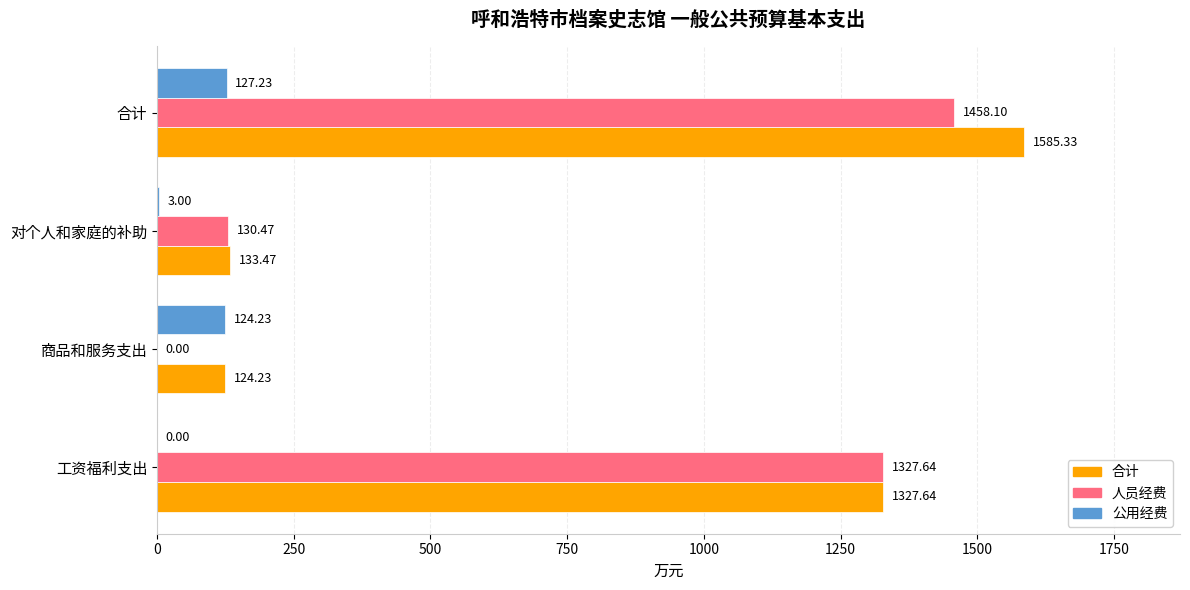

What is the sum of the 合计 values at 对个人和家庭的补助 and 工资福利支出?

1461.1